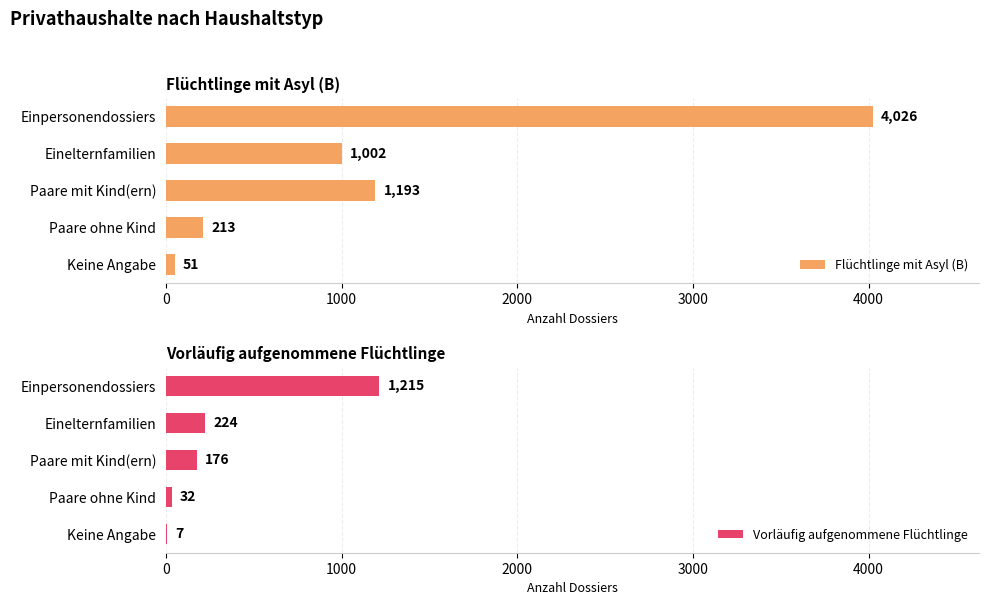

Reading left to right, transcribe all the data shown in this chart.

Flüchtlinge mit Asyl (B): 4026	1002	1193	213	51
Vorläufig aufgenommene Flüchtlinge: 1215	224	176	32	7